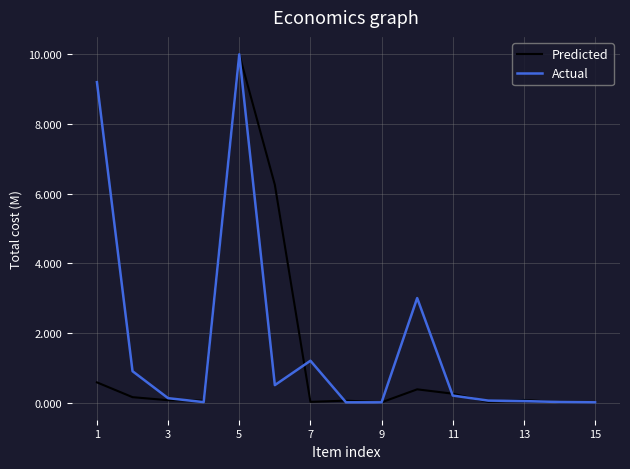

What is the greatest value displayed?

10.0